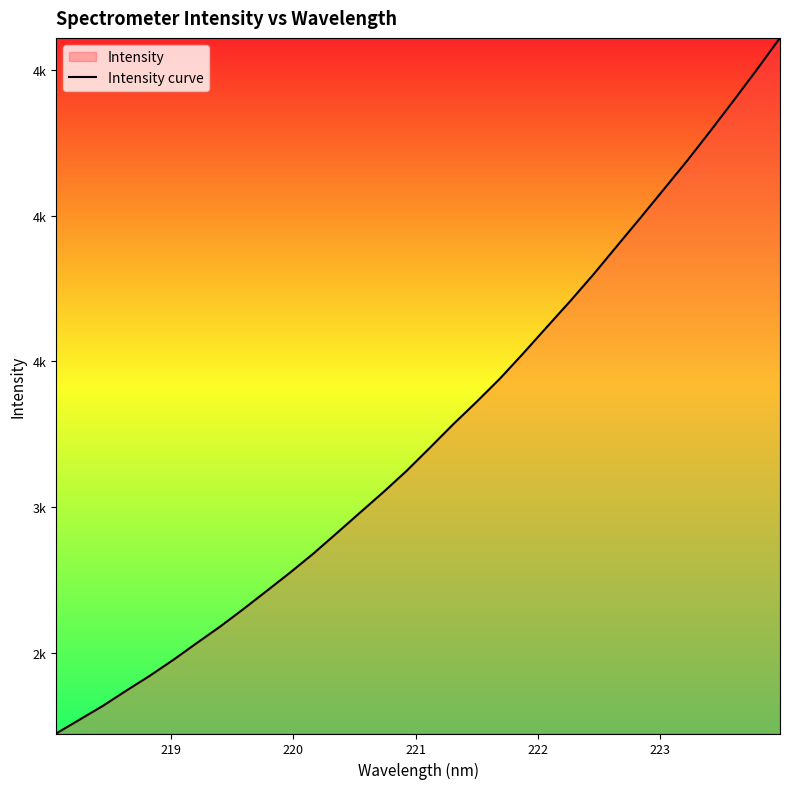

Read the value at 220.

2318.9